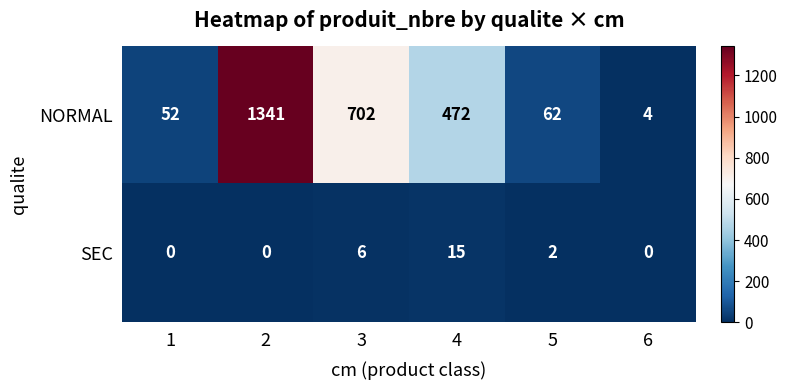

How many categories are shown in the chart?

6